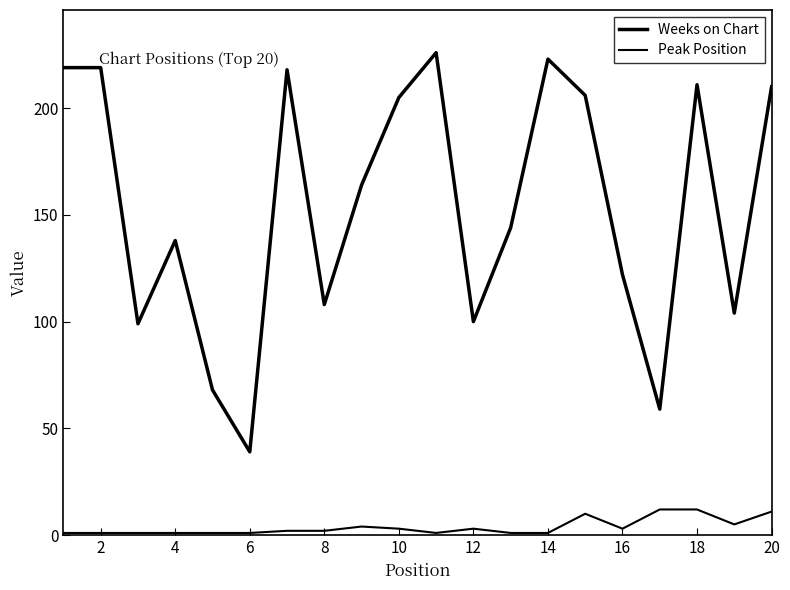

Does the chart have visible grid lines?

No